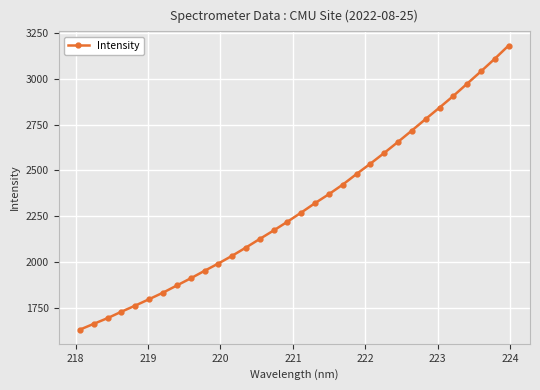

What is the value of the 18th point from the left?

2321.4